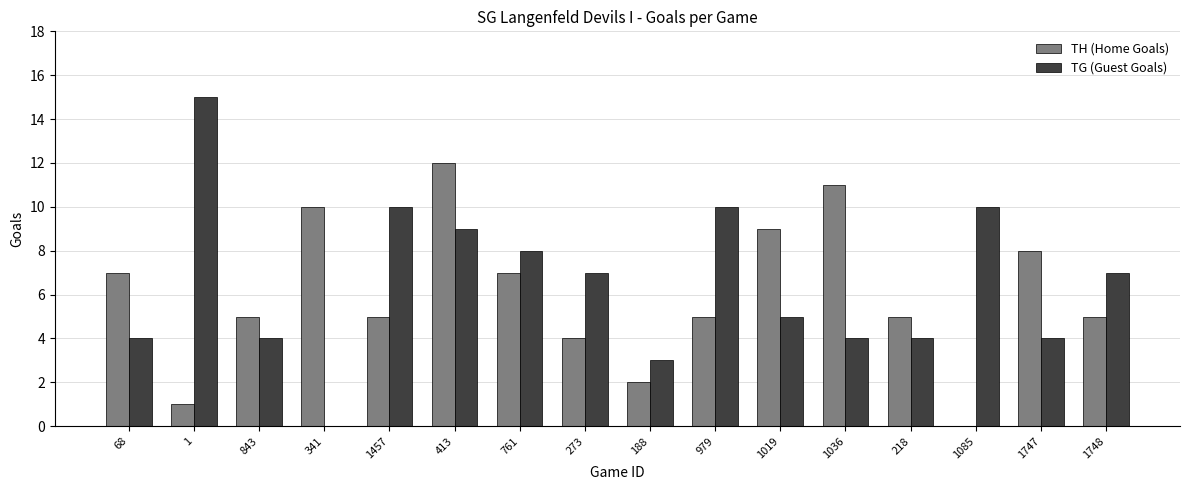

How many positive values does the TG (Guest Goals) series have?

15